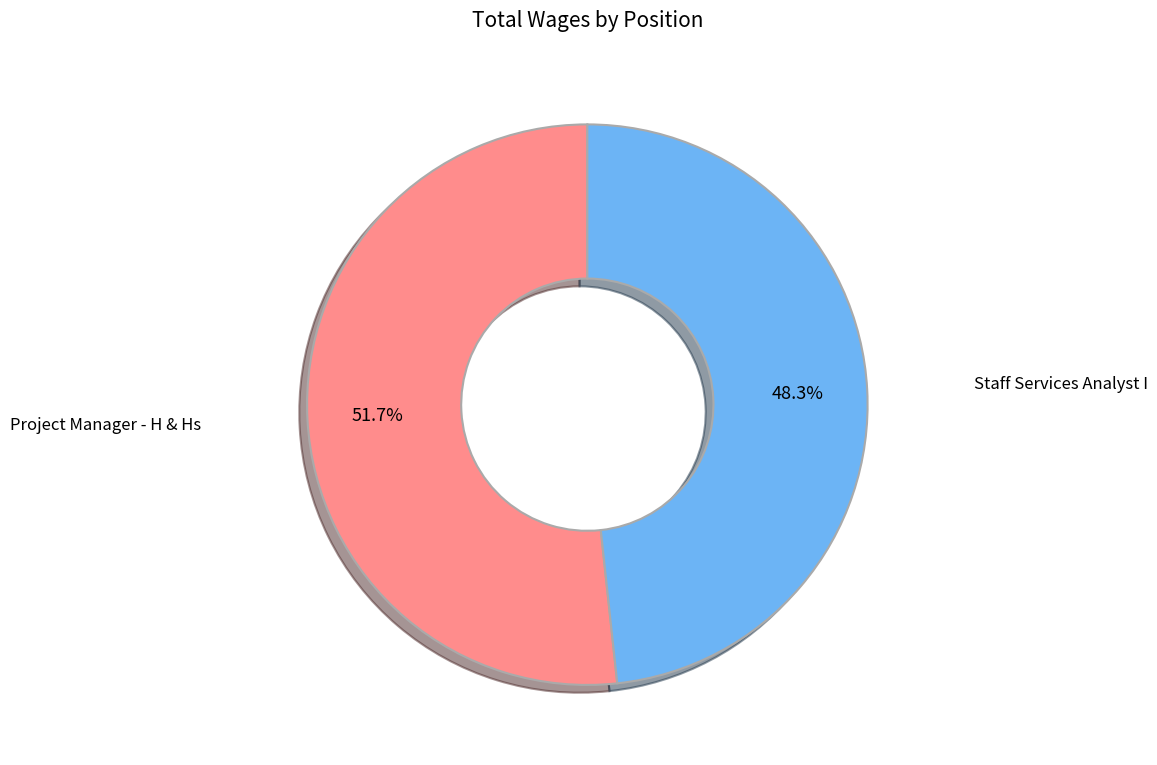

How many slices are in this pie chart?

2